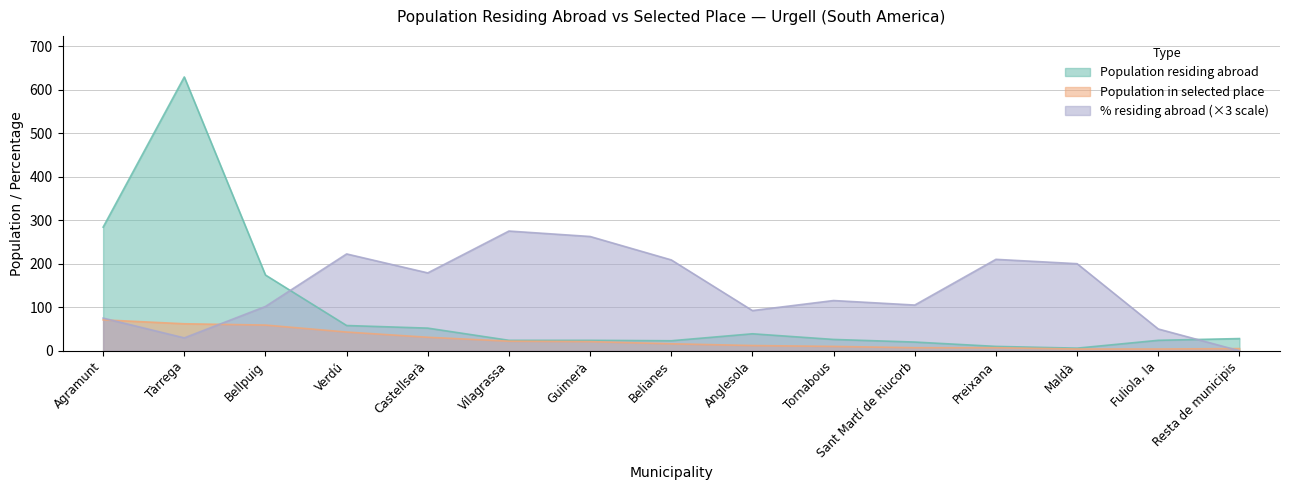

Between Guimerà and Fuliola, la, which is larger?

Guimerà